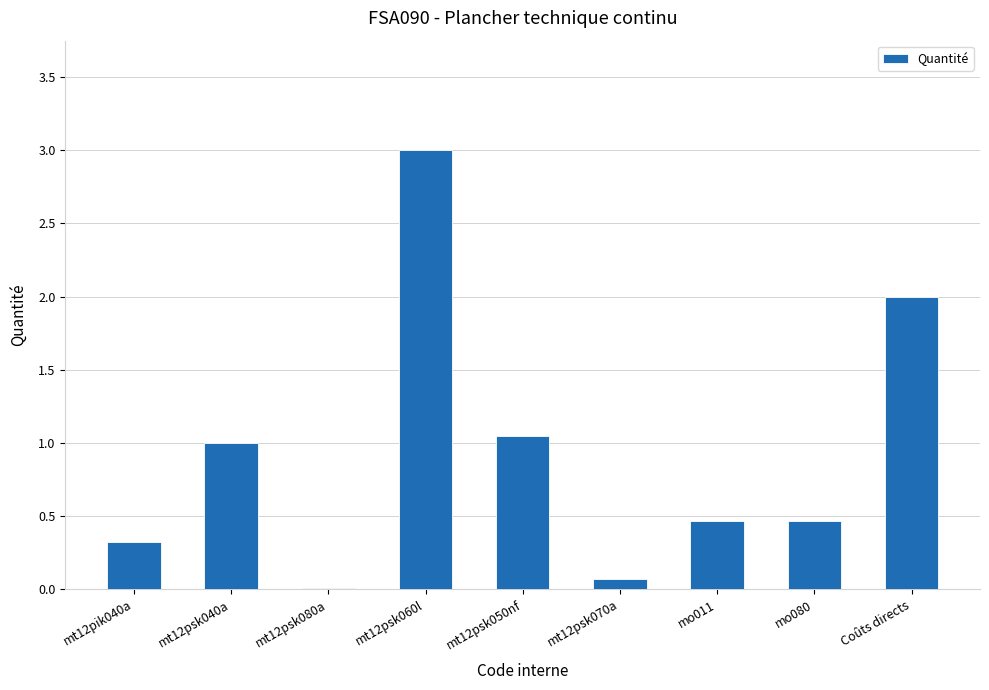

What is the change in value from mo011 to Coûts directs?

+1.5